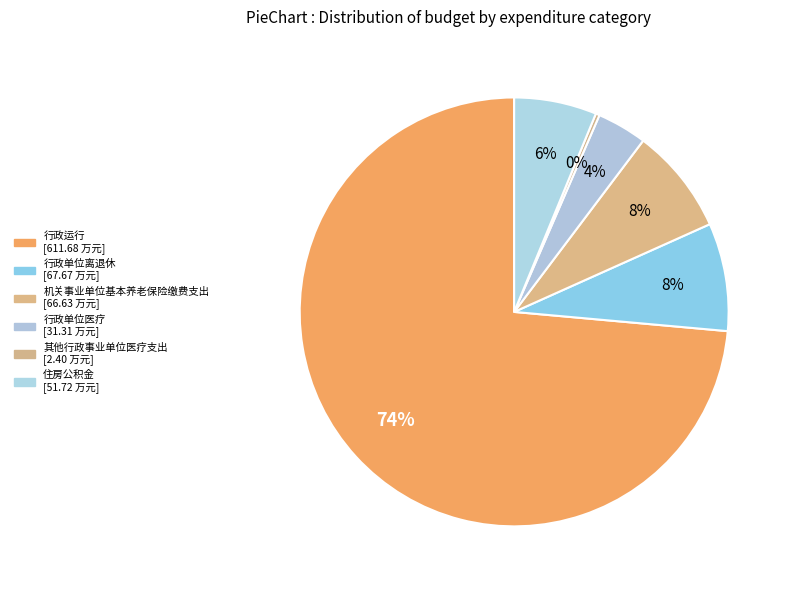

To the nearest percent, what percentage of the pie is 行政运行?

74%